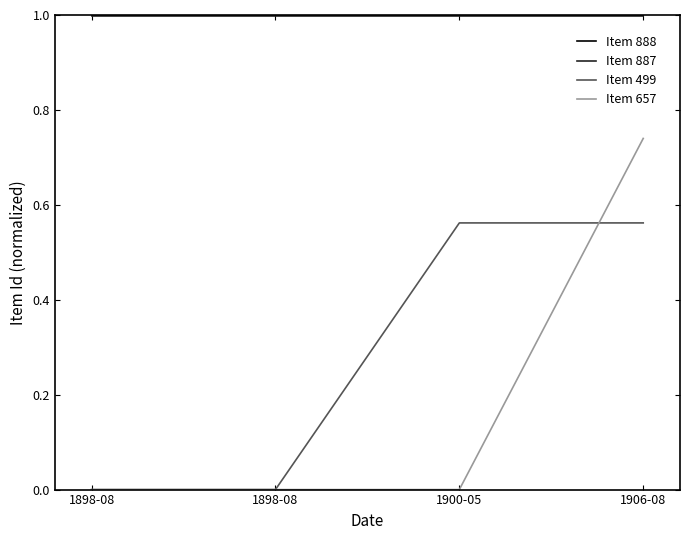

What are all the series names shown in the legend?

Item 888, Item 887, Item 499, Item 657